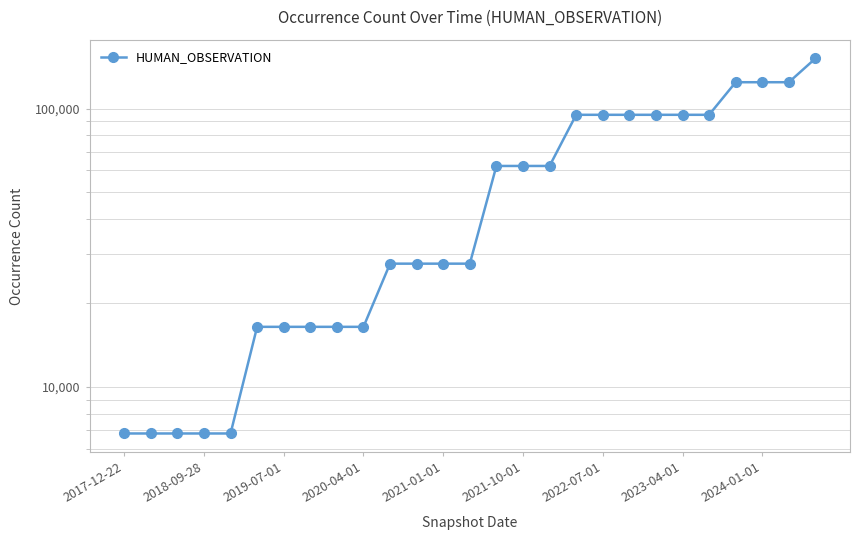

Which category has the lowest value across all series?

2017-12-22